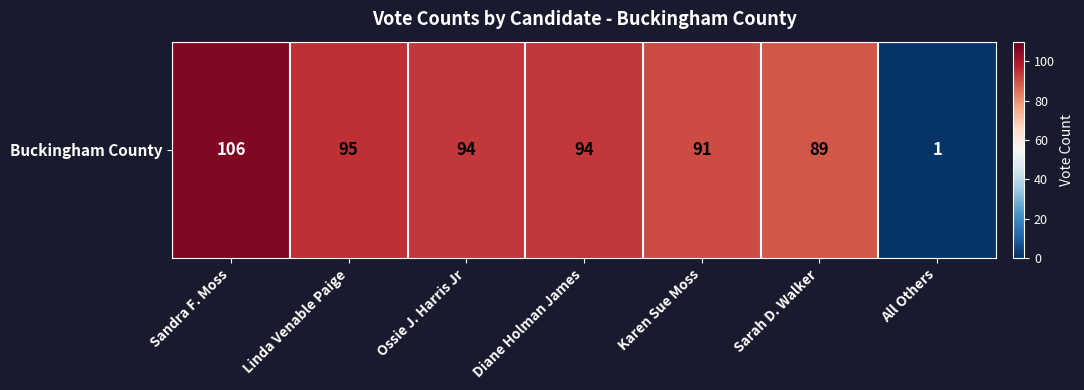

Between Sarah D. Walker and Diane Holman James, which is larger?

Diane Holman James